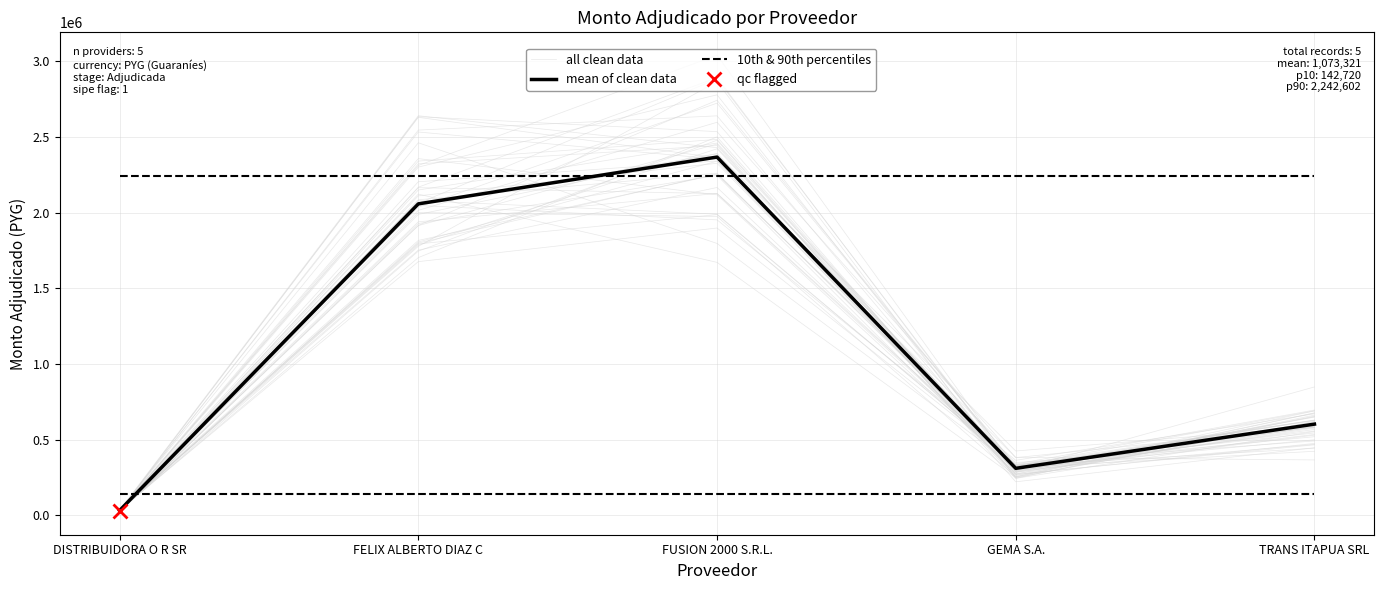

At which label does 10th & 90th percentiles reach its peak?

DISTRIBUIDORA O R SR